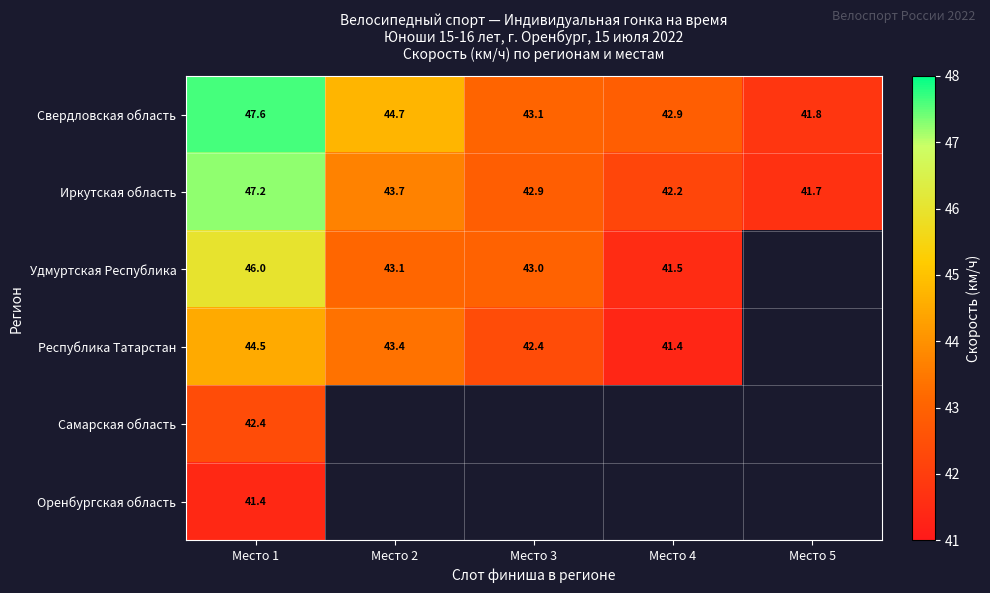

How many data points in Свердловская область are above 43?

3